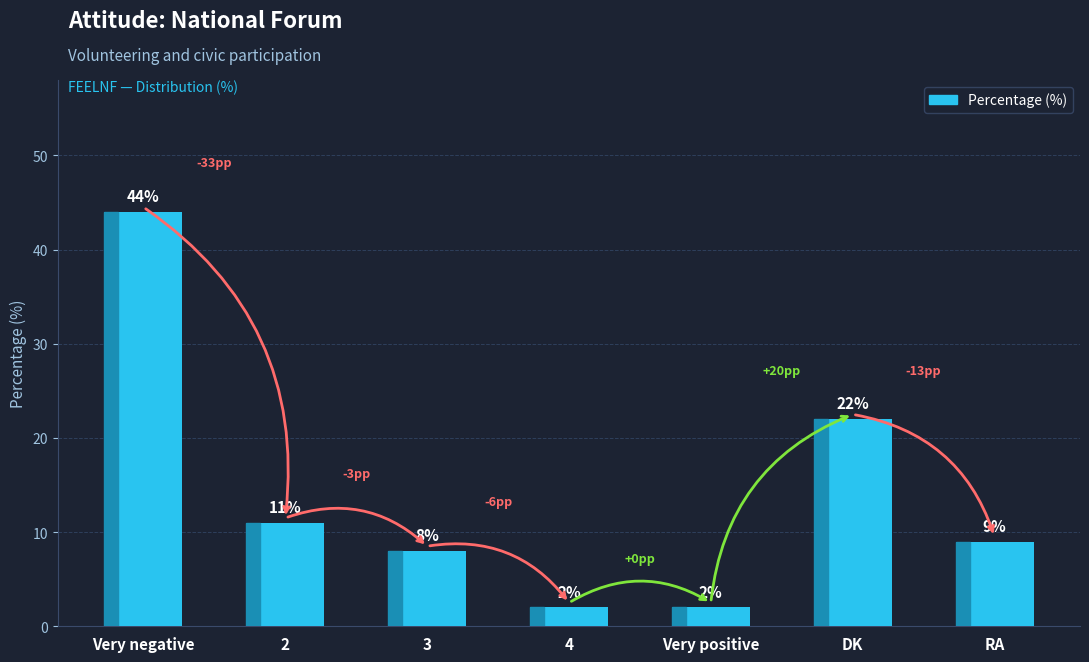

Reading right to left, extract all data points from this chart.

9	22	2	2	8	11	44